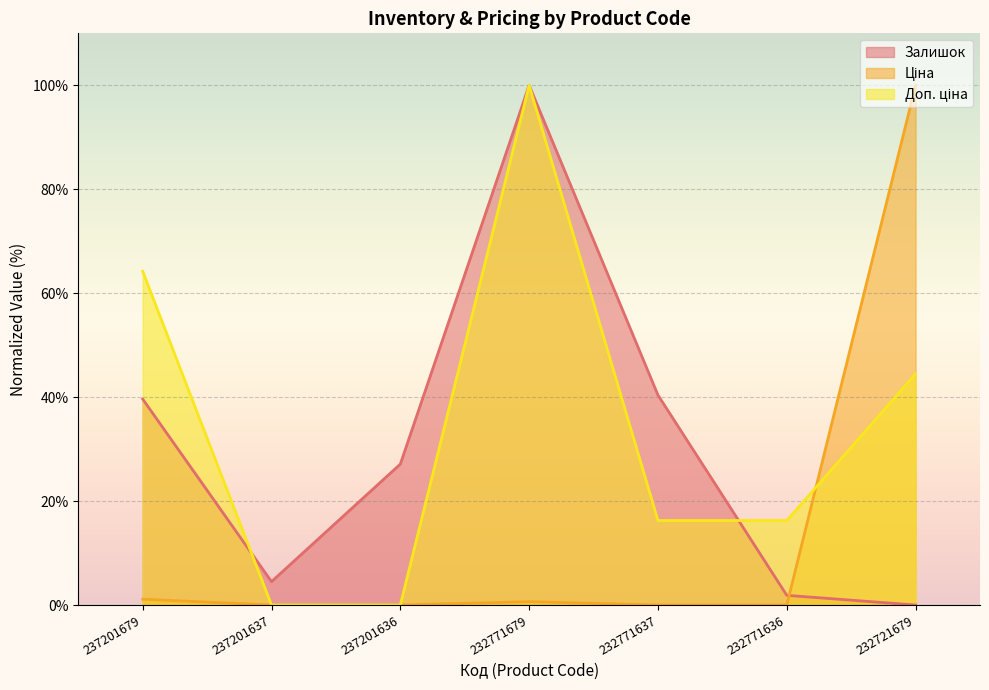

Rank the series at 237201636 from lowest to highest value.

Доп. ціна, Ціна, Залишок